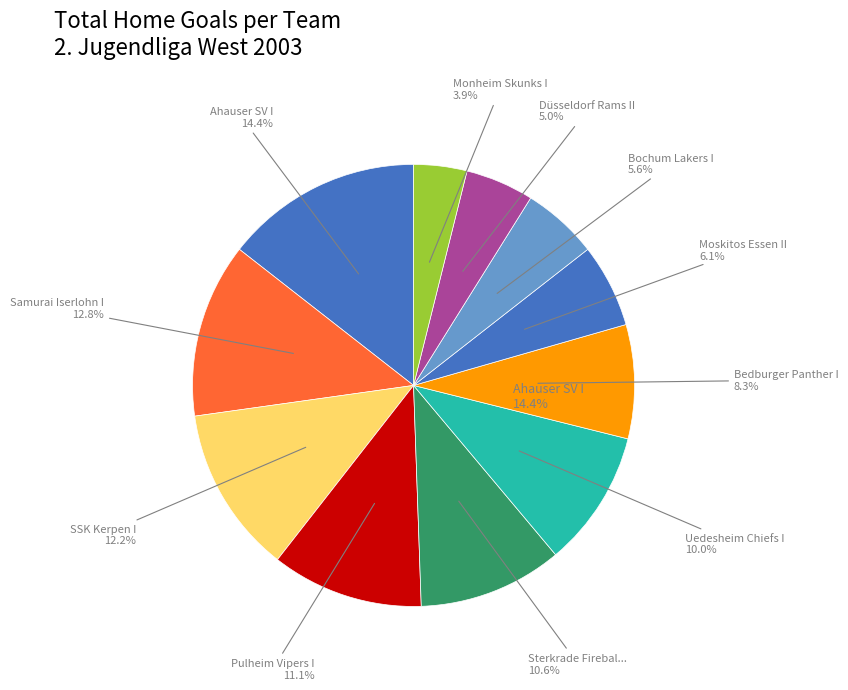

What is the ratio of the value at Uedesheim Chiefs I to the value at Ahauser SV I?

0.7